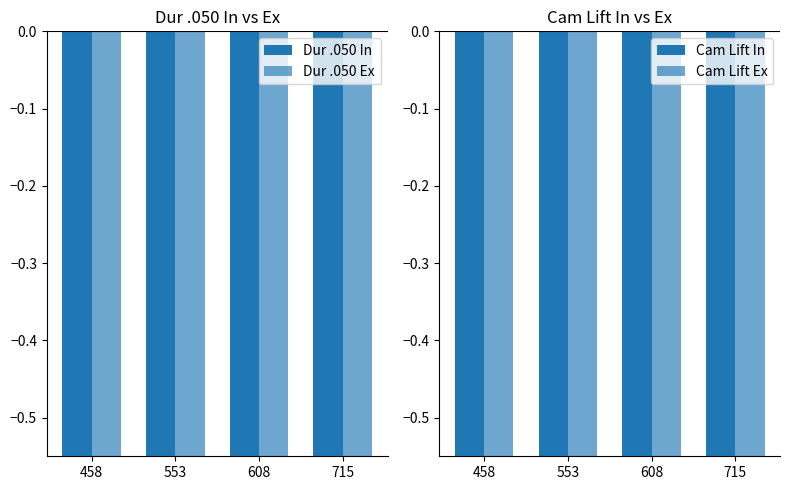

Reading right to left, what are all the values shown in this chart?

Dur .050 In: 715=-0.9	608=-0.8	553=-0.8	458=-0.9
Dur .050 Ex: 715=-0.8	608=-0.9	553=-0.8	458=-0.9
Cam Lift In: 715=-0.8	608=-0.7	553=-0.7	458=-0.8
Cam Lift Ex: 715=-0.8	608=-0.8	553=-0.7	458=-0.8